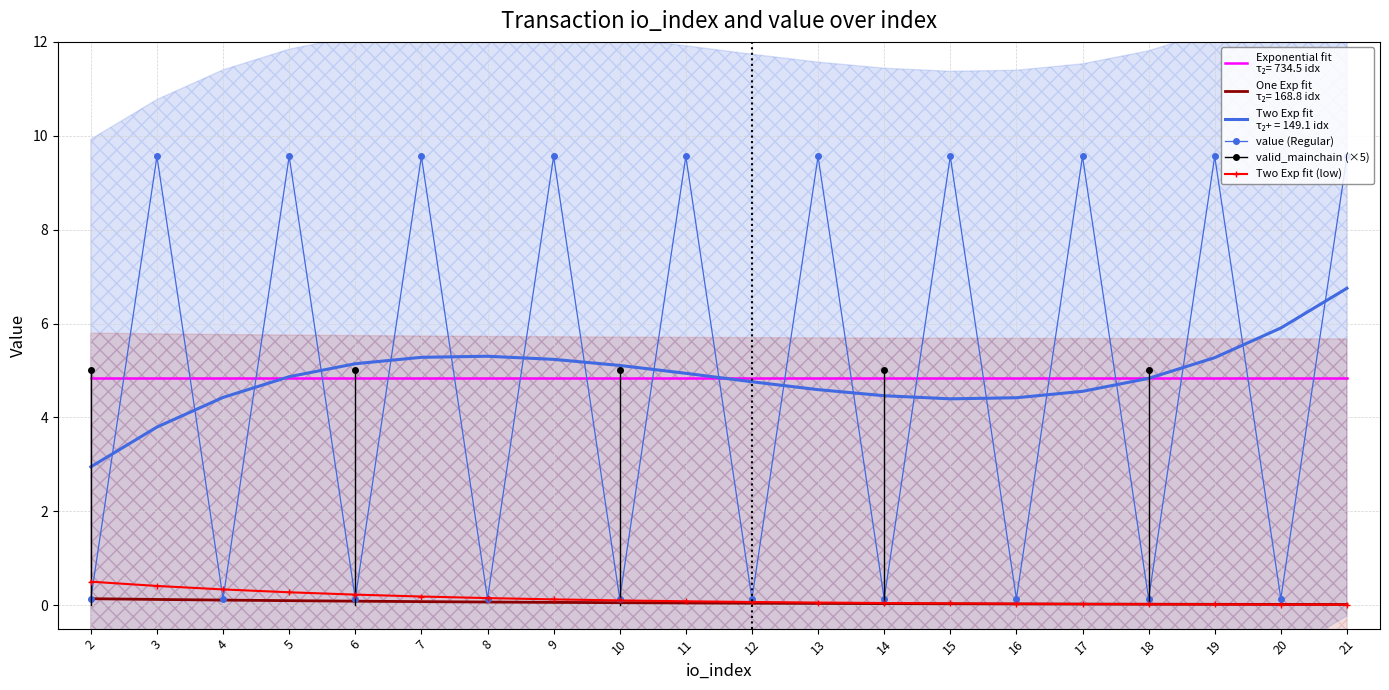

What is the sum of the Two Exp fit (low) values at 3 and 18?

0.4